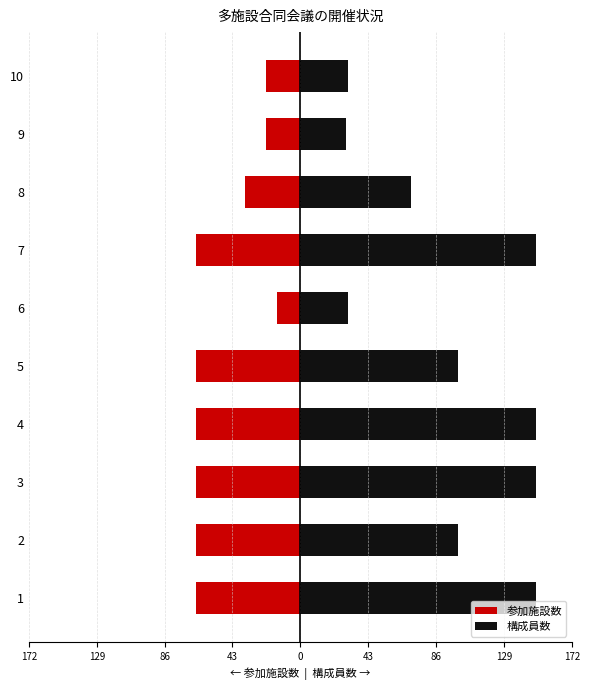

What is the smallest value displayed?

-66